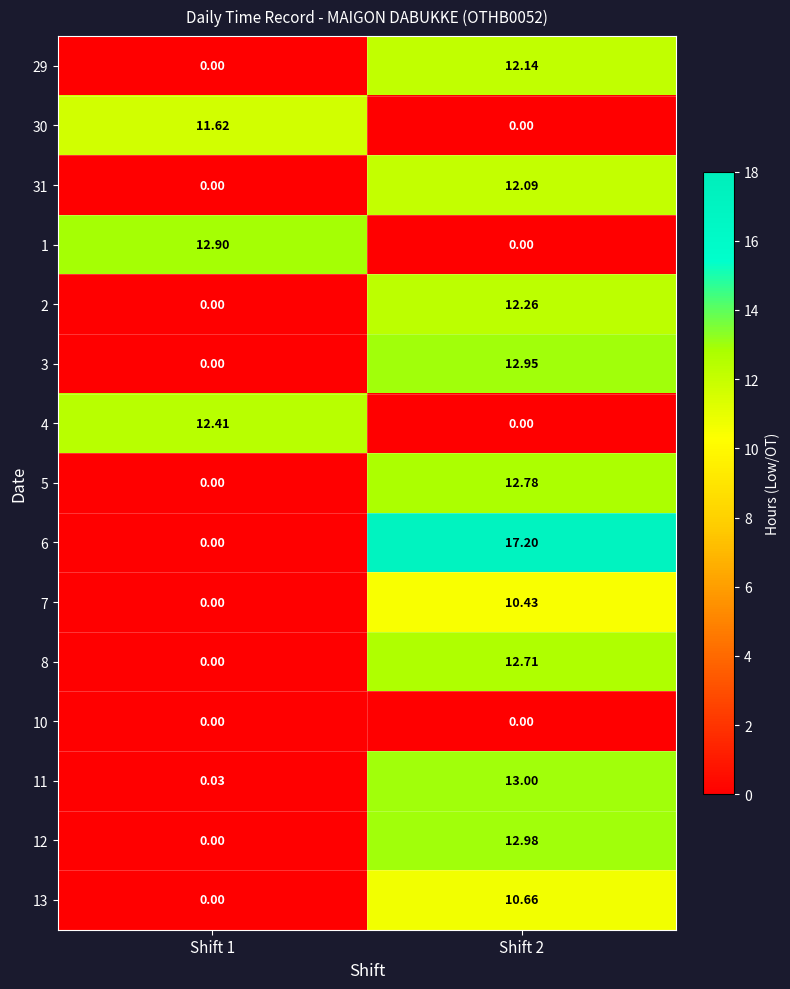

What is the total value across all series at Shift 2?

139.2